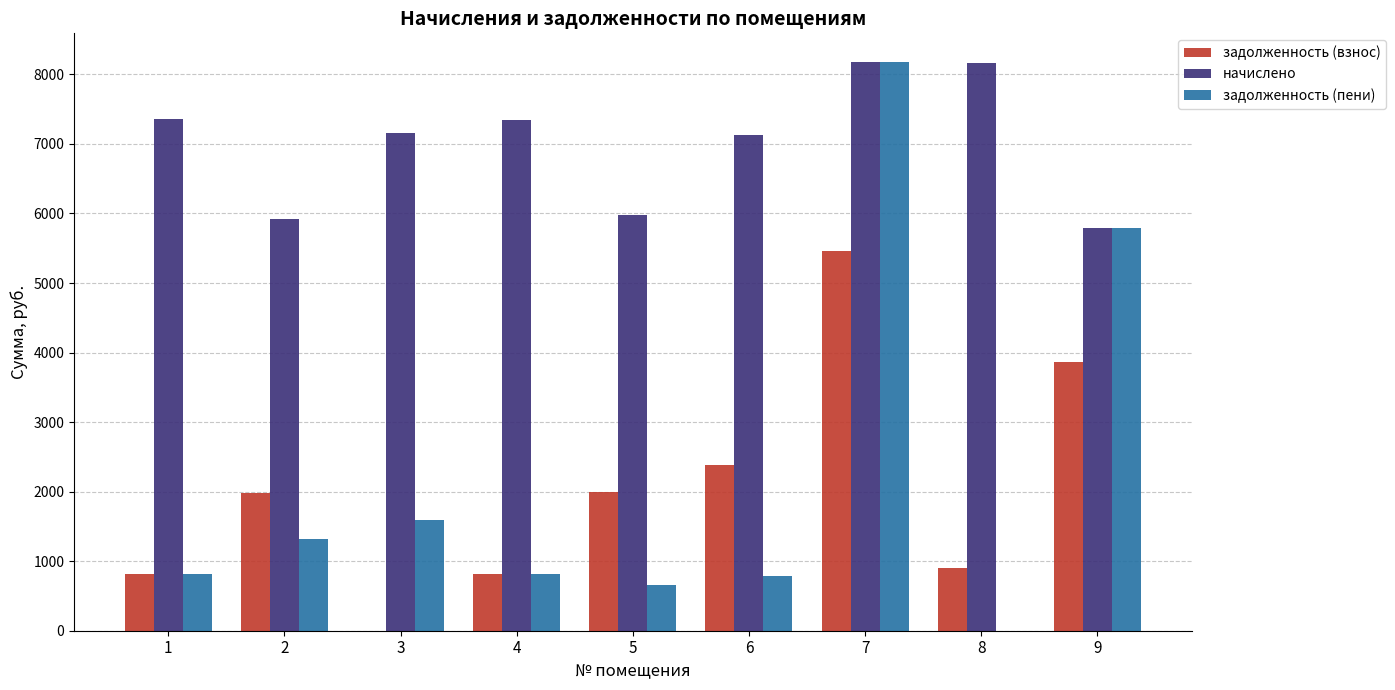

At which category is the sum across all series the highest?

7